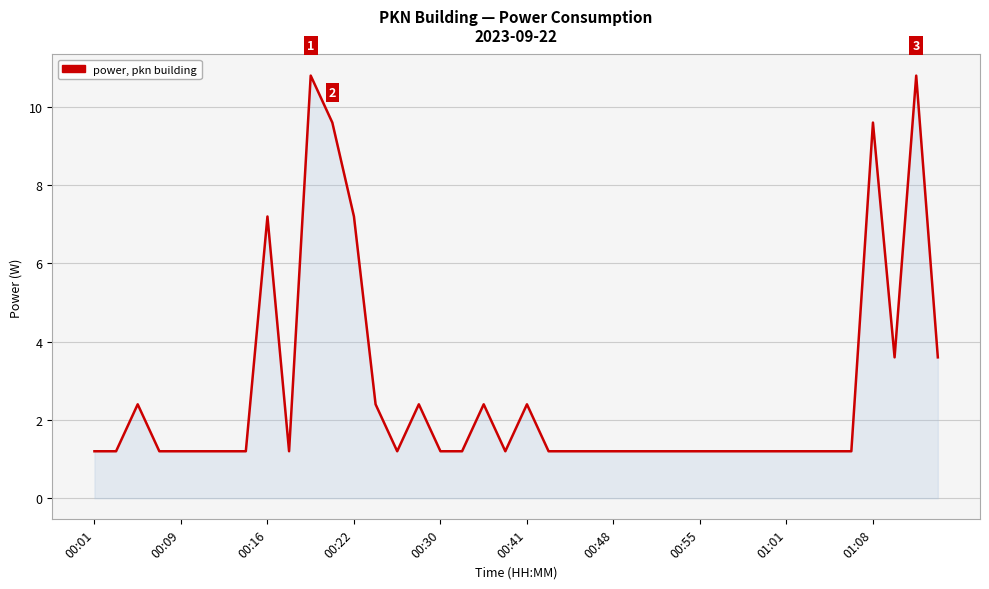

What is the smallest value displayed?

1.2